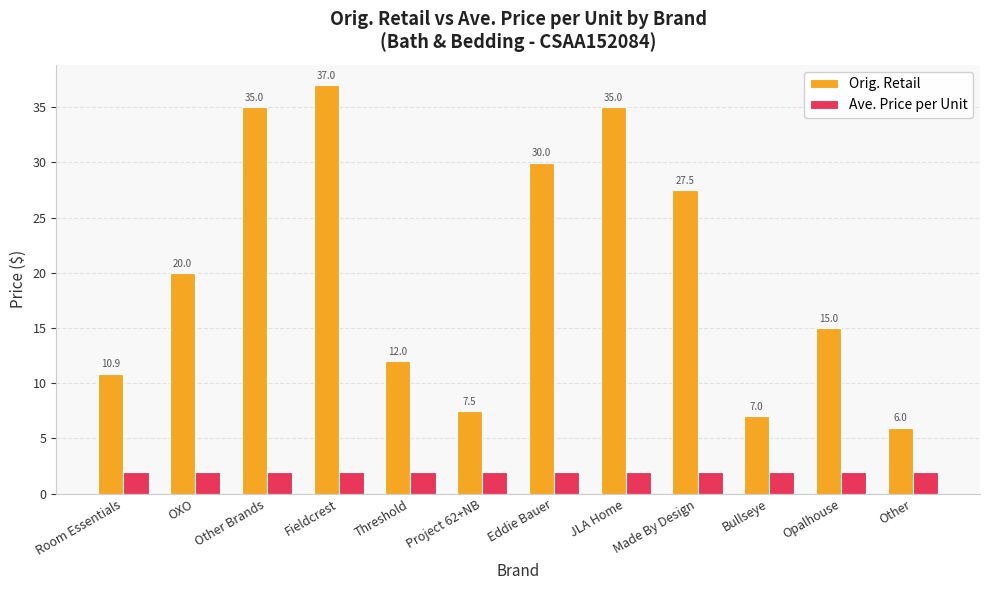

The Orig. Retail series shows 9.2 at Other. True or false?

False